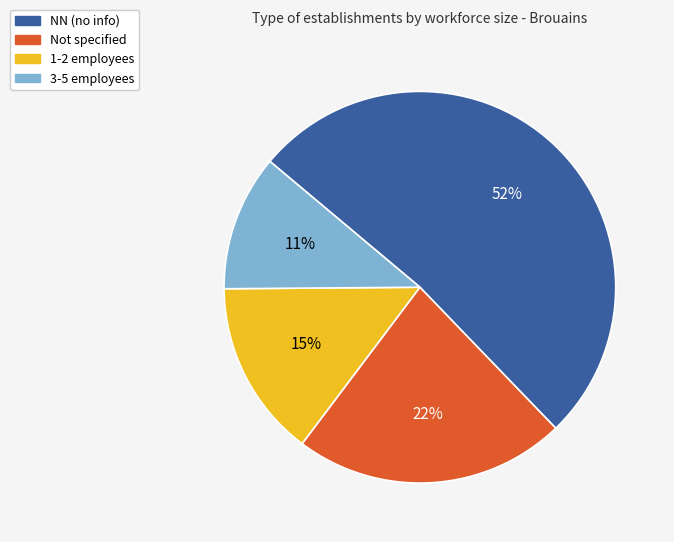

Which category has the biggest portion of the pie?

NN (no info)